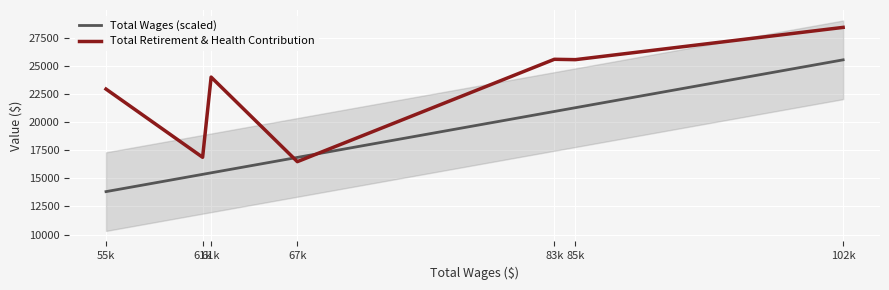

At which category is the sum across all series the highest?

102k